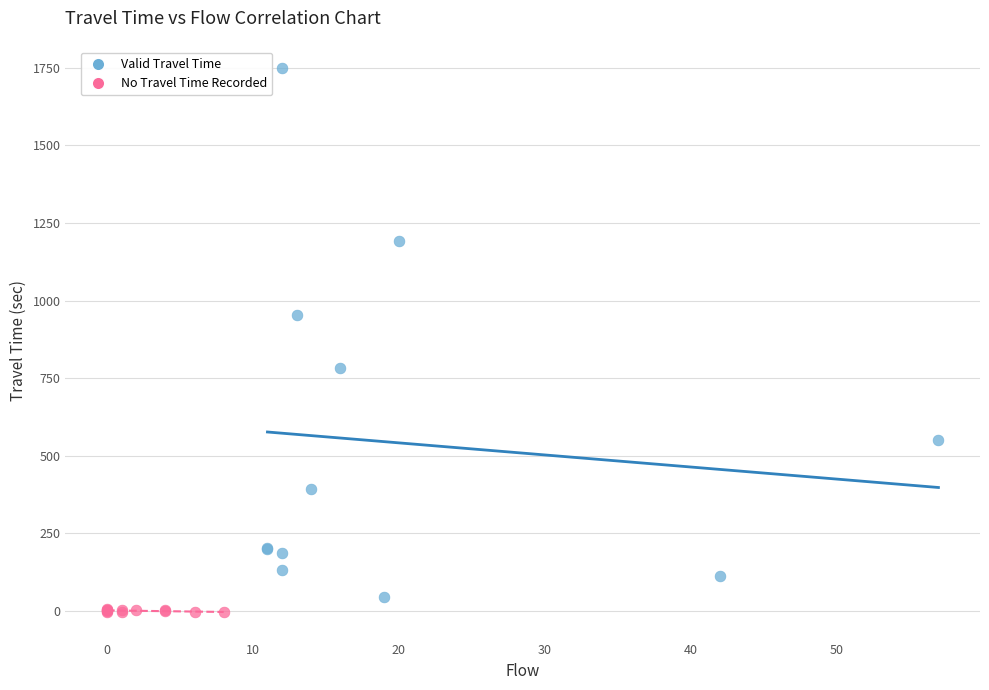

Which series contains the highest Y value?

Valid Travel Time